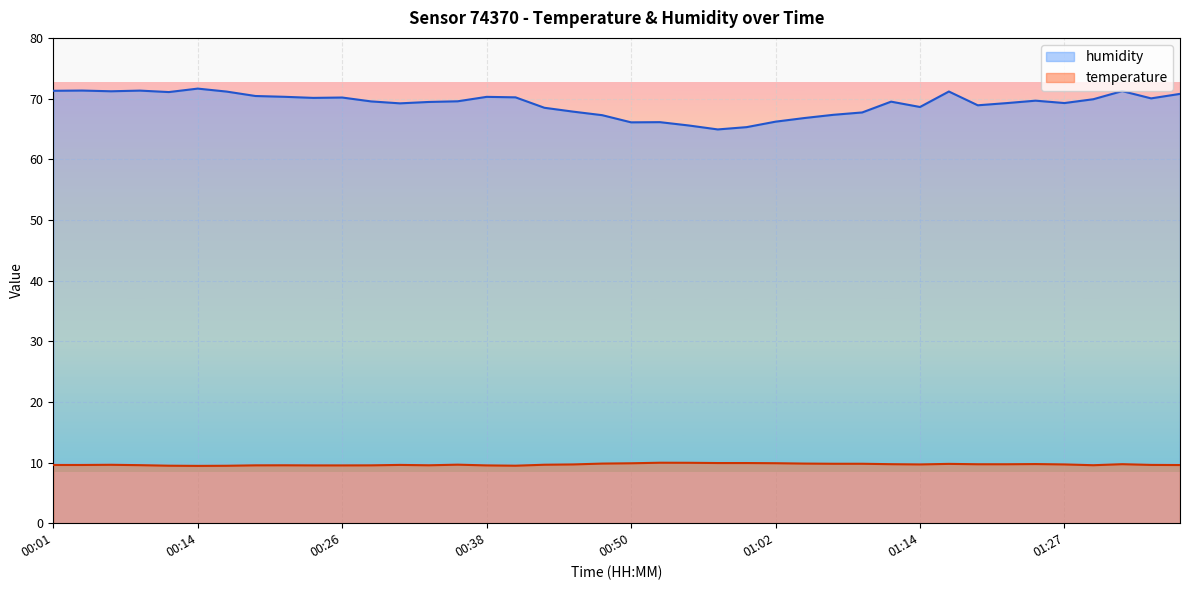

Reading left to right, list all the values displayed in this chart.

temperature: 9.6	9.6	9.6	9.6	9.5	9.4	9.5	9.5	9.6	9.5	9.5	9.5	9.6	9.6	9.7	9.5	9.5	9.6	9.7	9.8	9.9	10.0	10.0	9.9	9.9	9.9	9.8	9.8	9.8	9.7	9.7	9.8	9.7	9.7	9.8	9.7	9.6	9.7	9.6	9.6
humidity: 71.3	71.3	71.2	71.3	71.1	71.6	71.2	70.4	70.3	70.1	70.2	69.5	69.2	69.4	69.5	70.3	70.2	68.5	67.8	67.3	66.1	66.1	65.6	64.9	65.3	66.2	66.8	67.3	67.7	69.5	68.6	71.2	68.9	69.2	69.7	69.3	69.9	71.2	70.0	70.8